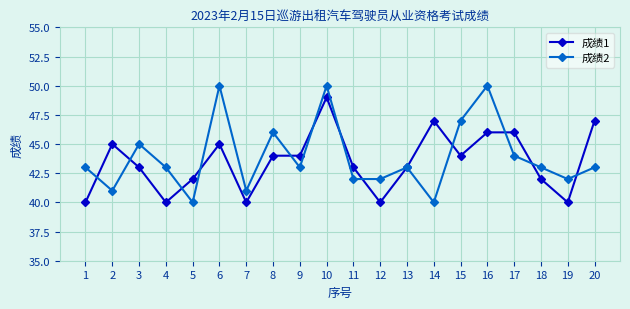

At 4, list the series in order from largest to smallest.

成绩2, 成绩1